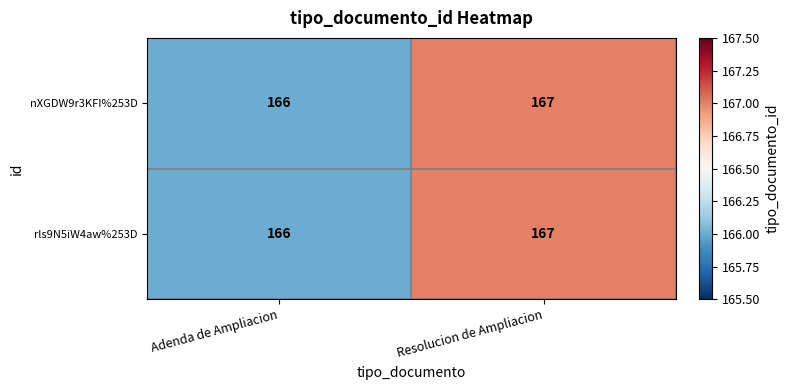

The nXGDW9r3KFI%253D series shows 166 at Adenda de Ampliacion. True or false?

True